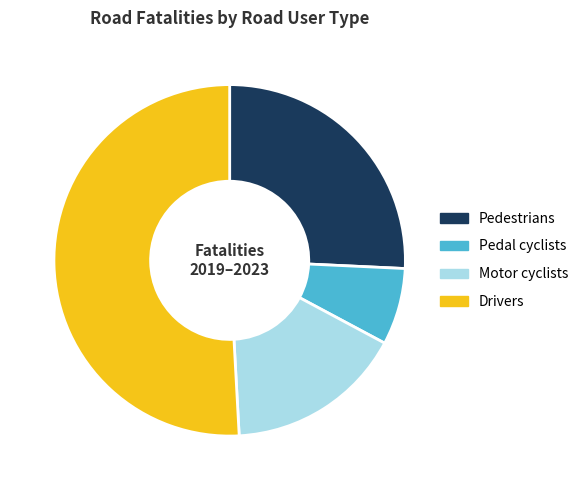

Which category has the biggest portion of the pie?

Drivers